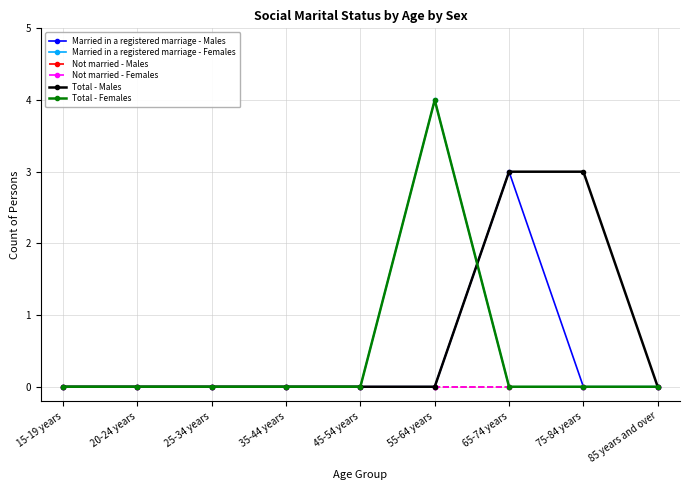

What position from the left is 35-44 years?

4